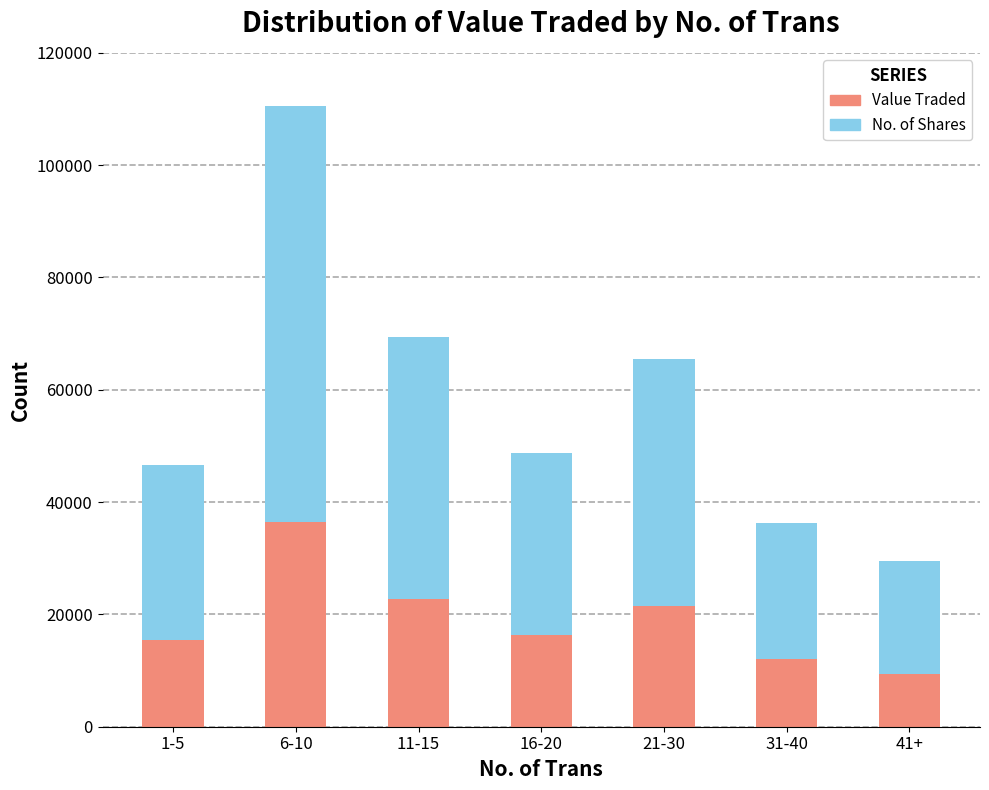

The value of Value Traded at 41+ is 9460. True or false?

True